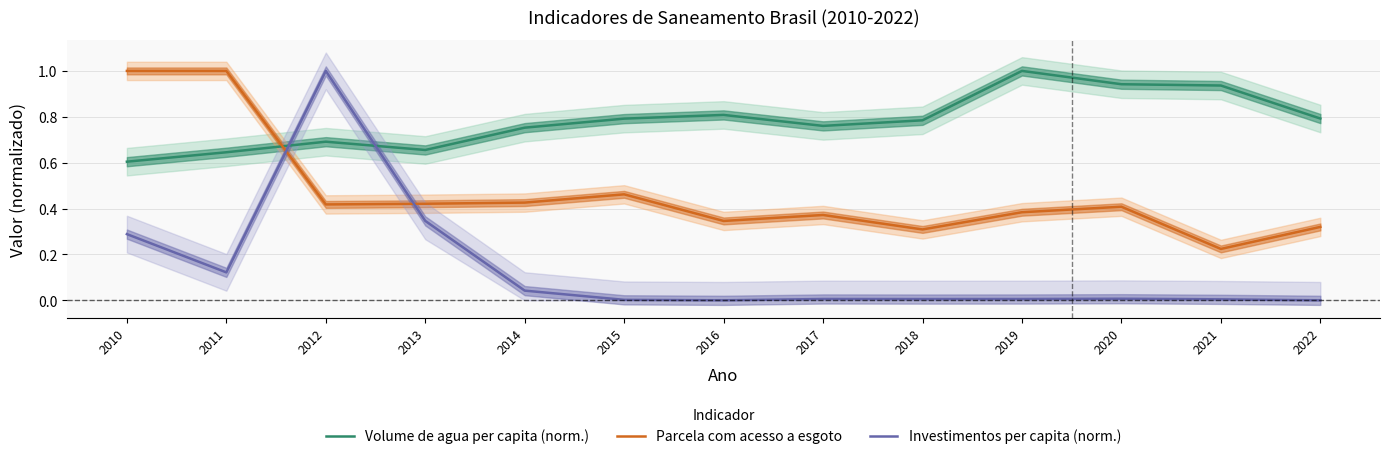

Where is the first local maximum for Investimentos per capita (norm.)?

2012